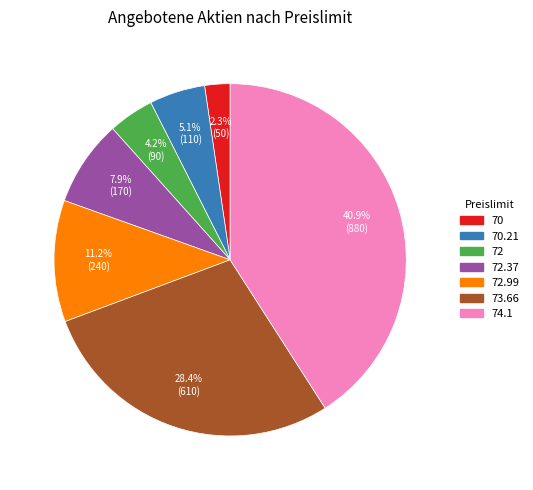

True or false: 72.99 accounts for 11% of the total.

True